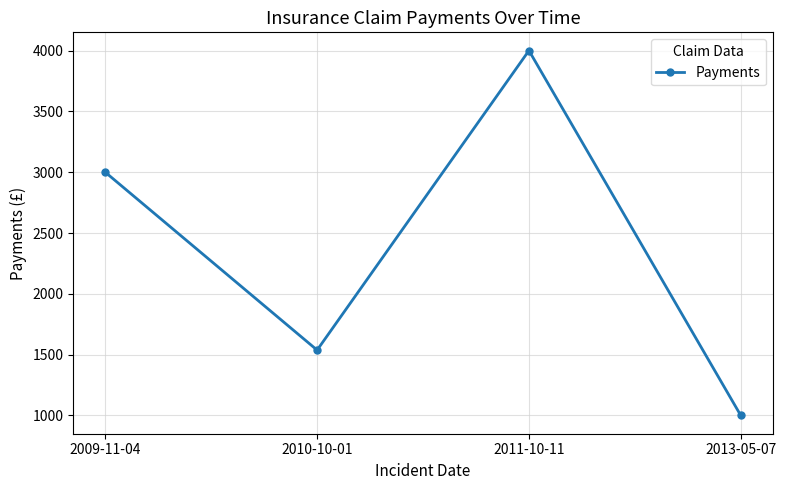

List the labels in order of value, smallest first.

2013-05-07, 2010-10-01, 2009-11-04, 2011-10-11